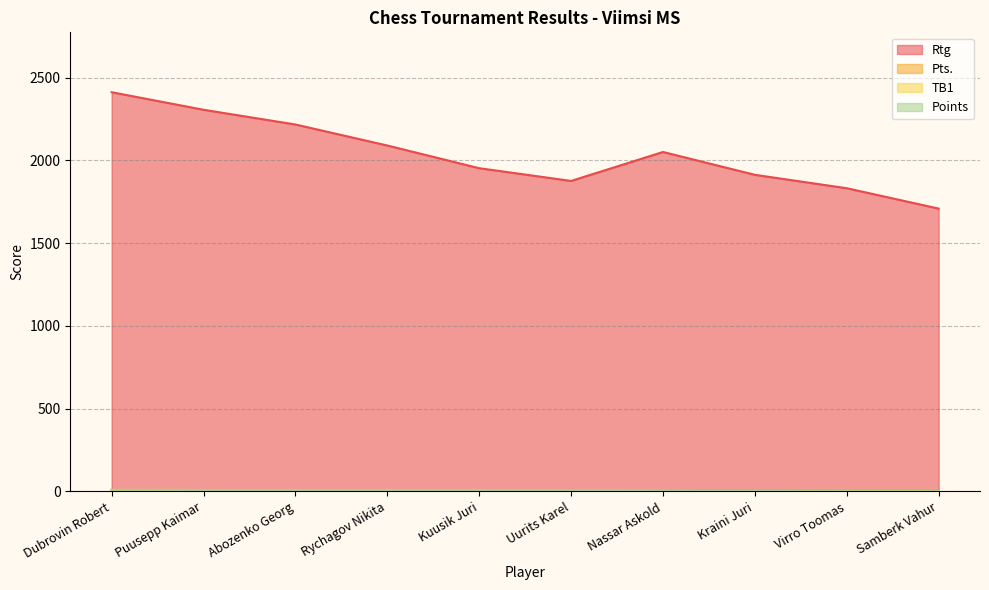

What is the label of the 7th point from the left?

Nassar Askold